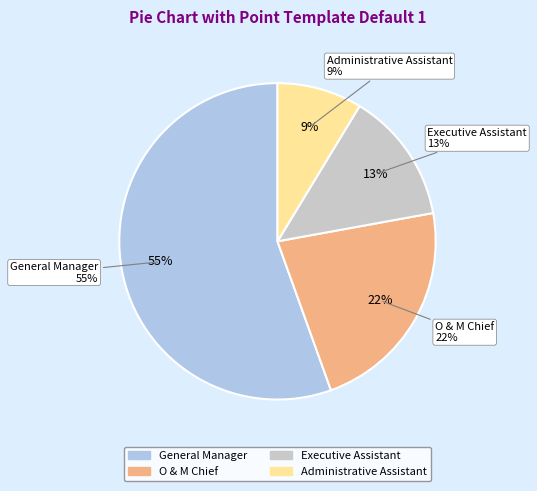

To the nearest percent, what percentage of the pie is Executive Assistant?

13%